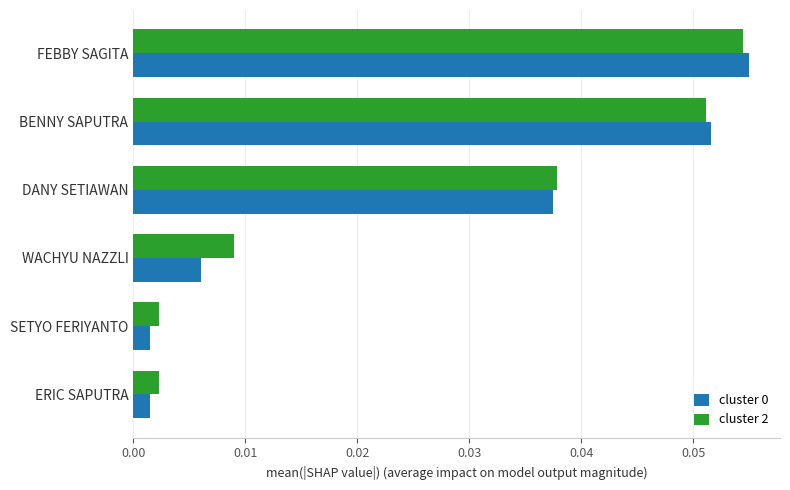

Which category has the highest value in the cluster 0 series?

FEBBY SAGITA